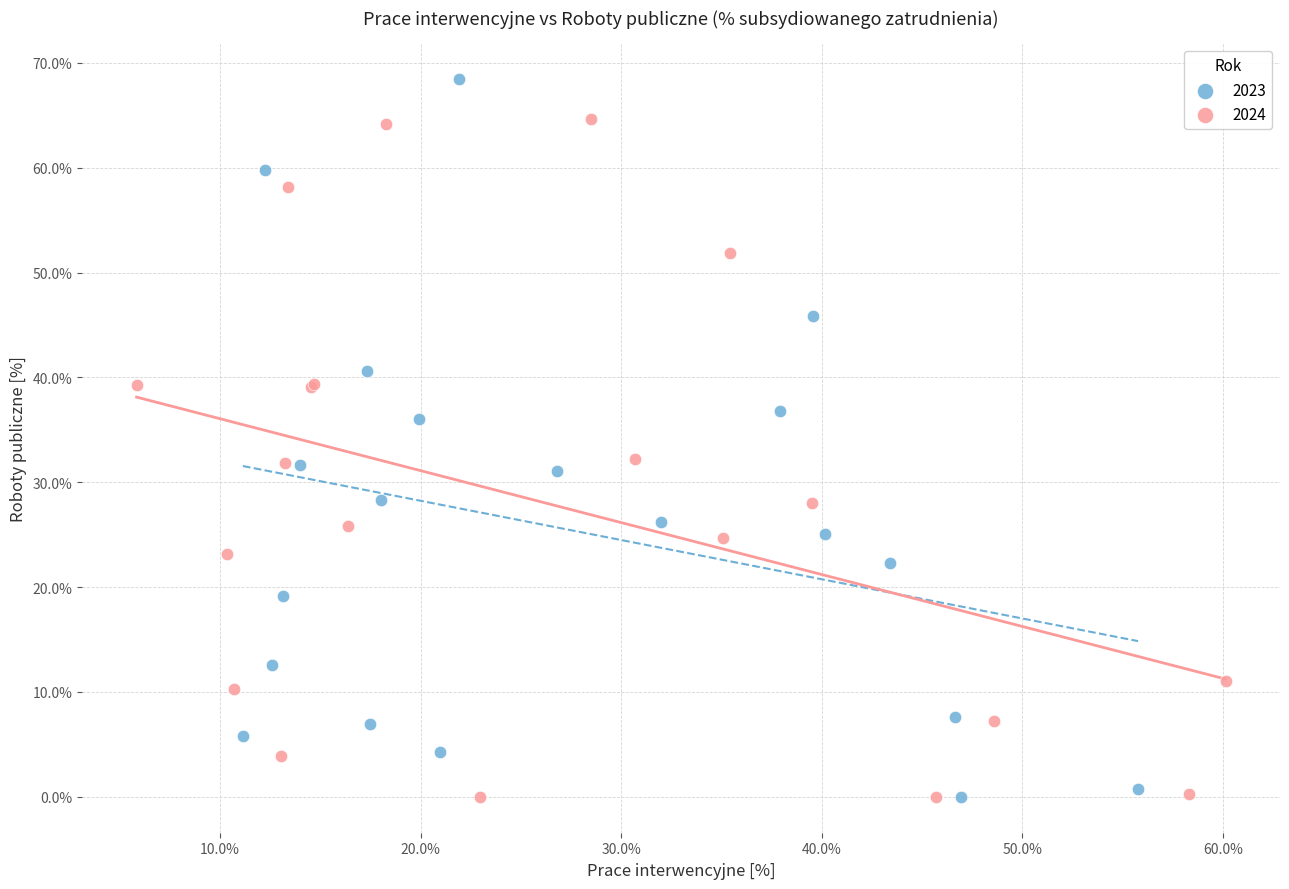

What are all the series names shown in the legend?

2023, 2024